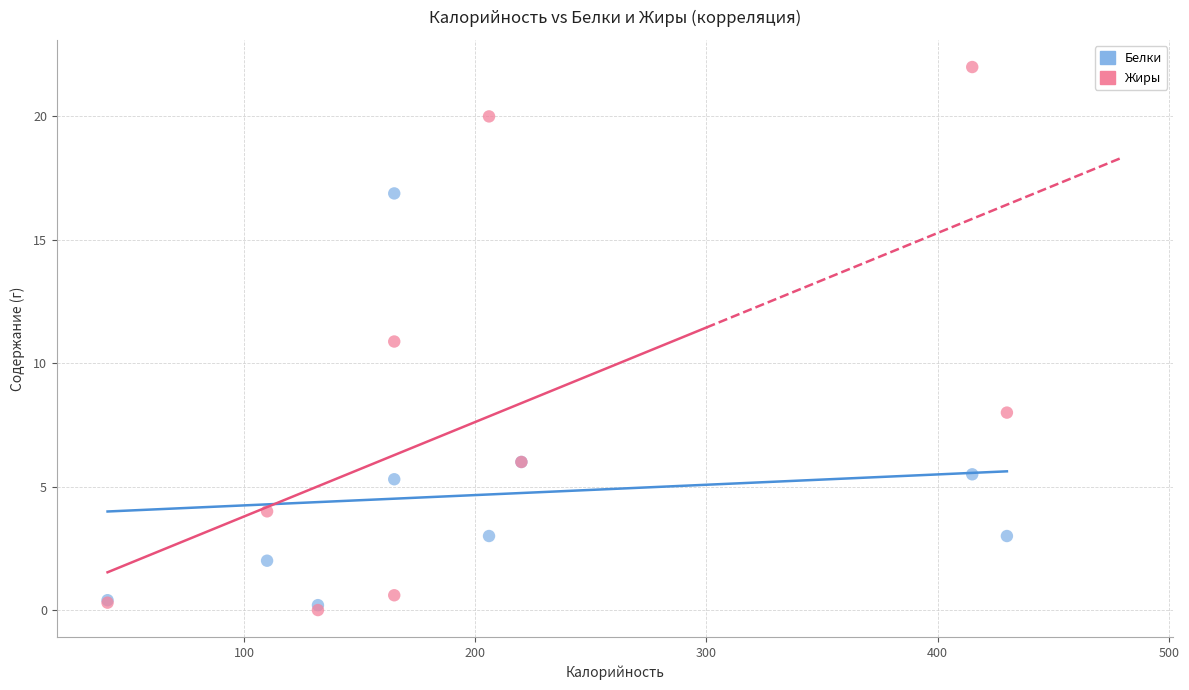

Which series has the widest spread of Y values?

Жиры